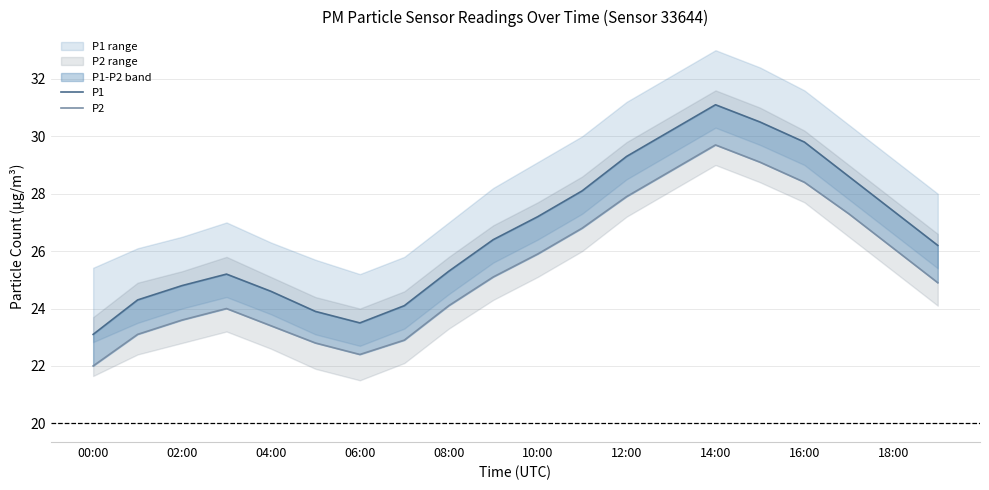

What is the difference between the second highest and second lowest values in the P1 series?

7.0